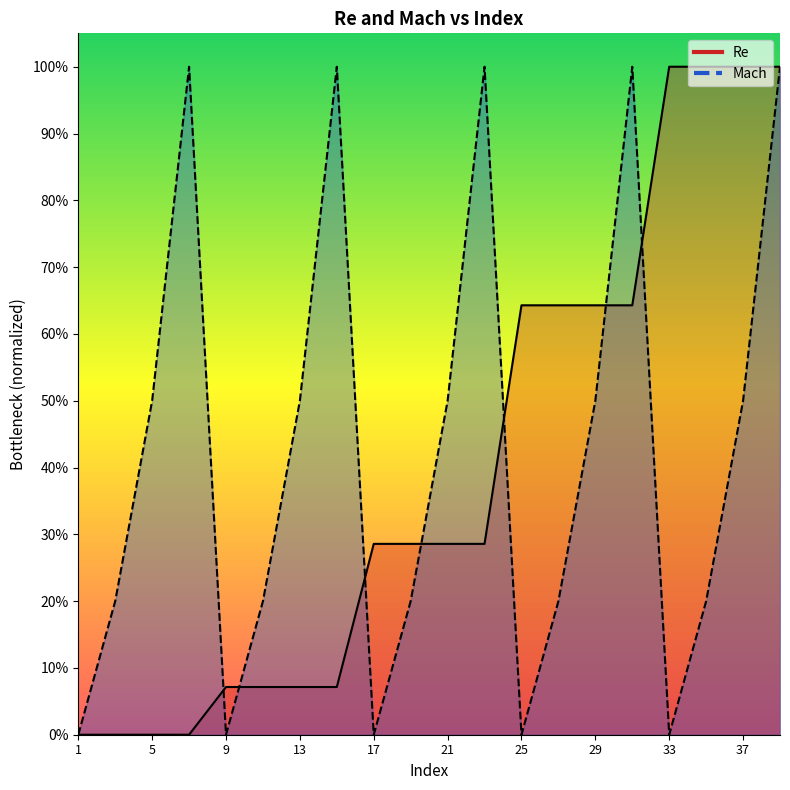

Rank the series by their average value, from lowest to highest.

Re, Mach